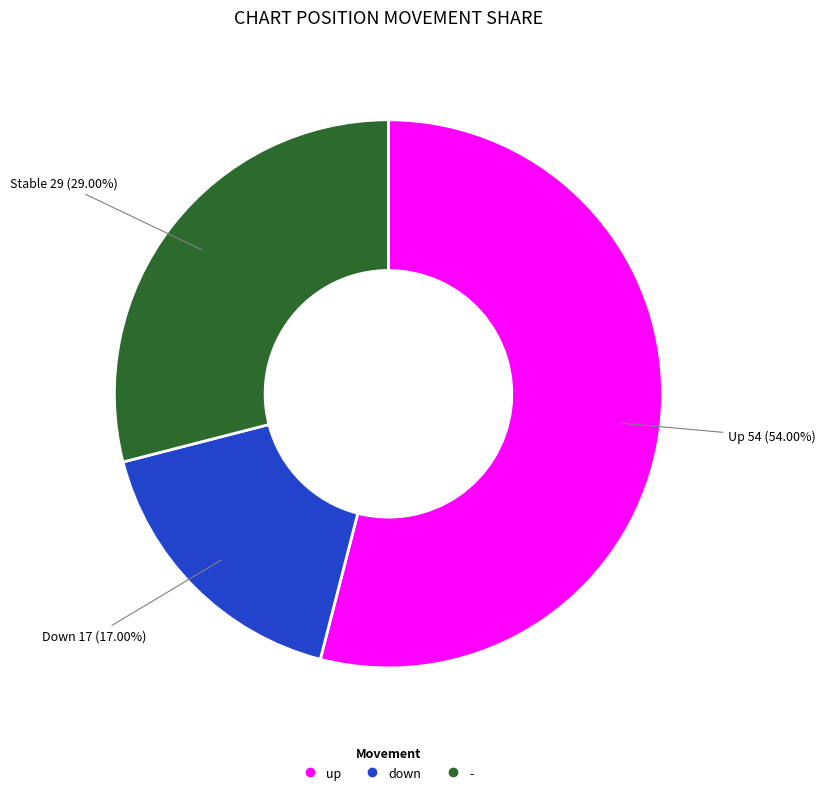

Rank the categories by value from lowest to highest.

down, -, up